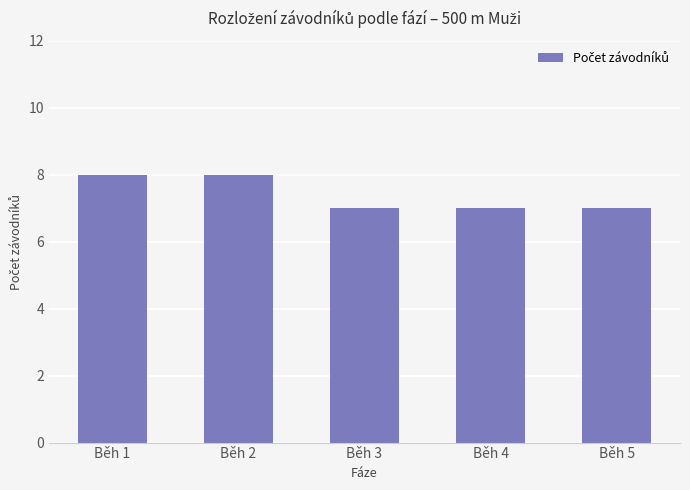

Count the values in the range 7 to 8.

5